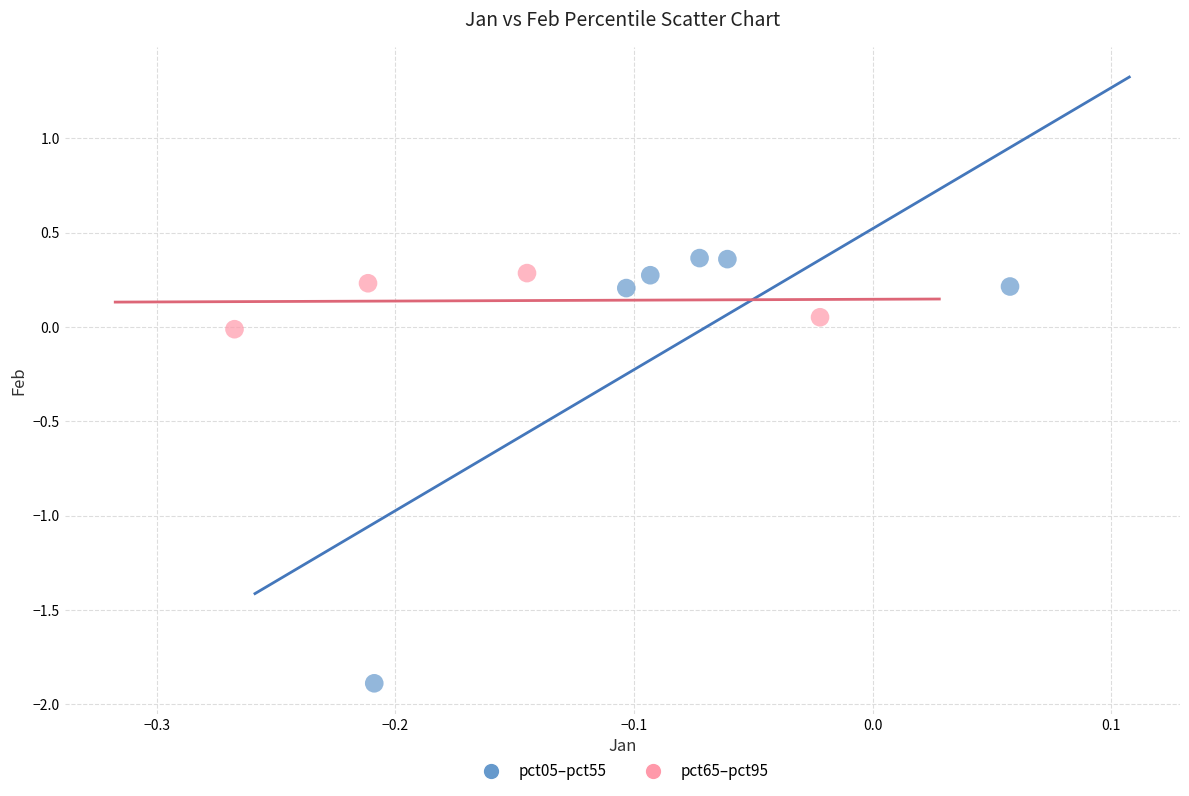

Which series reaches the minimum Y coordinate?

pct05–pct55